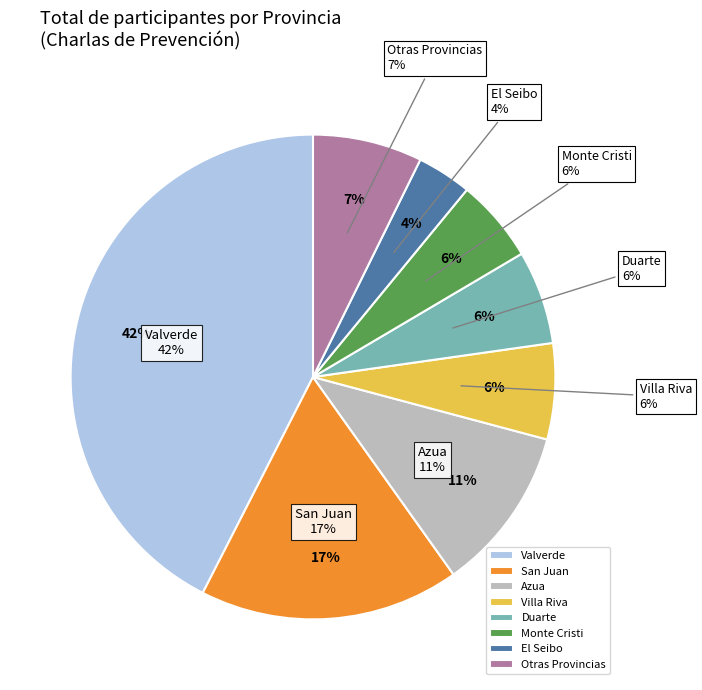

Does Monte Cristi account for over 50% of the chart?

No